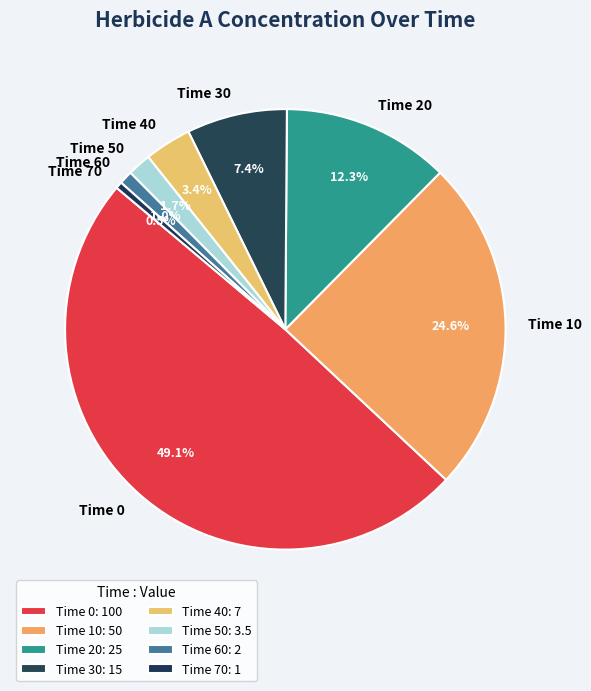

Is there a majority slice in this chart?

No